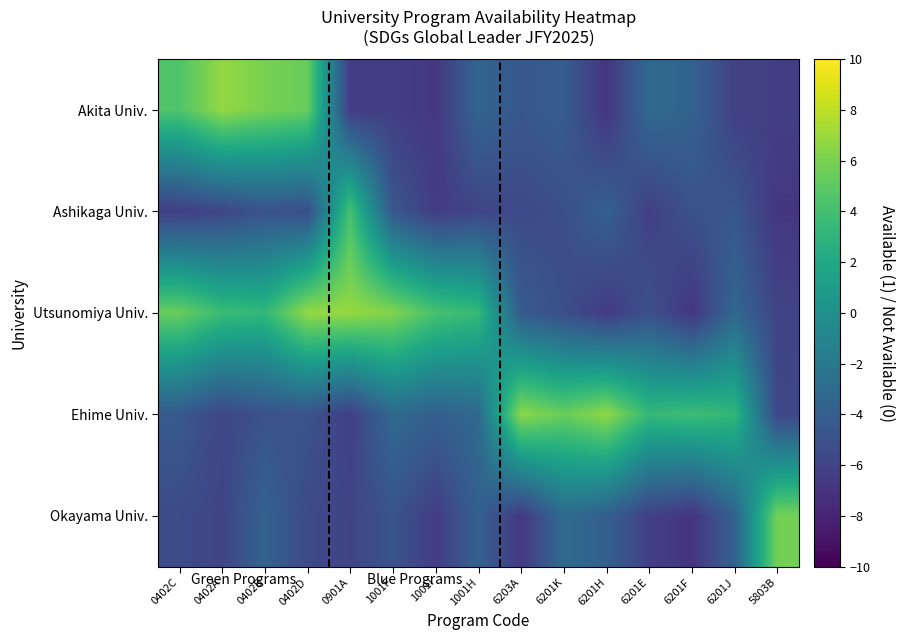

Reading left to right, what are all the values shown in this chart?

Akita Univ.: 0402C=4.5	0402A=6.8	0402B=5.9	0402D=5.4	0901A=-6.4	1001F=-6.4	1001I=-6.8	1001H=-3.5	6203A=-4.6	6201K=-4.2	6201H=-6.9	6201E=-3.1	6201F=-3.7	6201J=-6.2	5803B=-6.3
Ashikaga Univ.: 0402C=-6.3	0402A=-5.8	0402B=-4.9	0402D=-5.3	0901A=4.2	1001F=-4.6	1001I=-6.4	1001H=-5.8	6203A=-5.5	6201K=-5.2	6201H=-3.9	6201E=-6.2	6201F=-4.9	6201J=-4.6	5803B=-6.8
Utsunomiya Univ.: 0402C=5.4	0402A=3.7	0402B=3.3	0402D=6.8	0901A=6.9	1001F=6.2	1001I=4.2	1001H=3.4	6203A=-4.3	6201K=-5.2	6201H=-6.5	6201E=-5.0	6201F=-6.9	6201J=-3.4	5803B=-6.0
Ehime Univ.: 0402C=-4.3	0402A=-5.8	0402B=-4.9	0402D=-4.8	0901A=-6.3	1001F=-3.1	1001I=-3.9	1001H=-3.2	6203A=6.6	6201K=5.4	6201H=6.7	6201E=3.4	6201F=3.8	6201J=3.2	5803B=-5.7
Okayama Univ.: 0402C=-5.4	0402A=-5.9	0402B=-3.7	0402D=-5.6	0901A=-5.9	1001F=-4.8	1001I=-6.4	1001H=-3.8	6203A=-6.7	6201K=-3.1	6201H=-3.9	6201E=-6.2	6201F=-7.0	6201J=-3.7	5803B=5.8